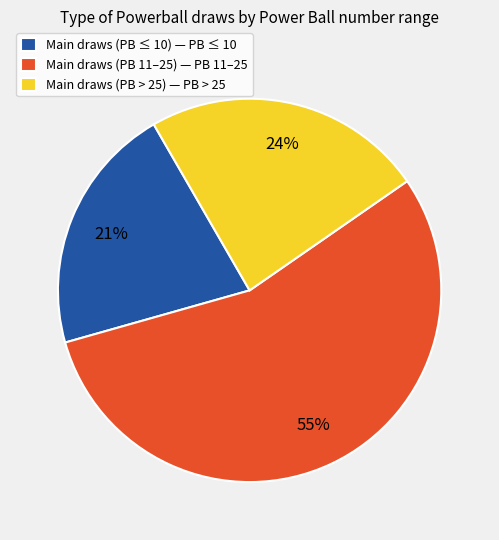

To the nearest percent, what is the average slice percentage?

33%